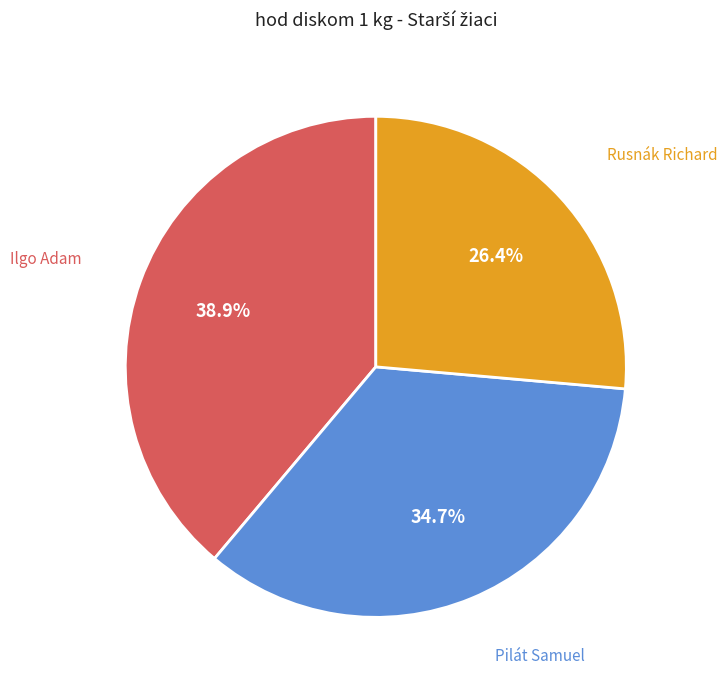

Which slice is the smallest?

Rusnák Richard